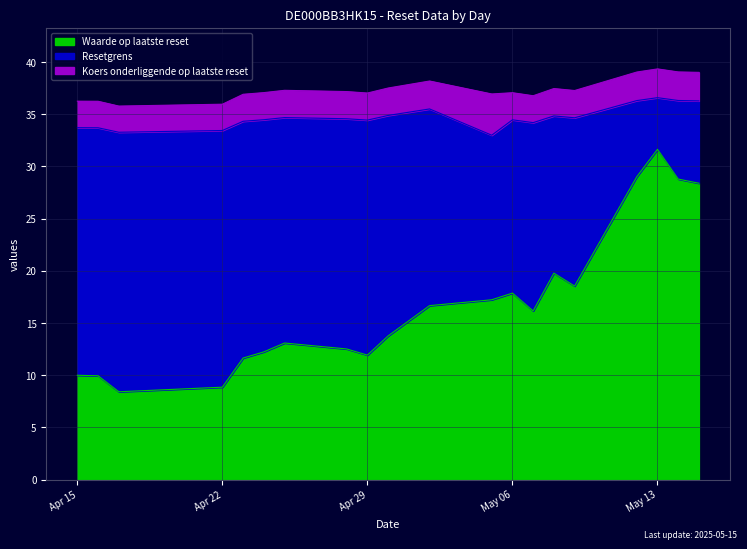

Reading left to right, list all the values displayed in this chart.

Waarde op laatste reset: 10.0	9.9	8.4	8.9	11.7	12.2	13.1	12.5	11.9	13.8	16.7	17.2	17.9	16.2	19.8	18.5	29.0	31.6	28.8	28.4
Resetgrens: 33.7	33.7	33.3	33.4	34.3	34.5	34.7	34.6	34.4	34.9	35.5	33.0	34.5	34.2	34.8	34.7	36.3	36.6	36.3	36.3
Koers onderliggende op laatste reset: 36.2	36.2	35.8	36.0	36.9	37.1	37.3	37.2	37.0	37.5	38.2	36.9	37.1	36.8	37.5	37.3	39.0	39.3	39.0	39.0